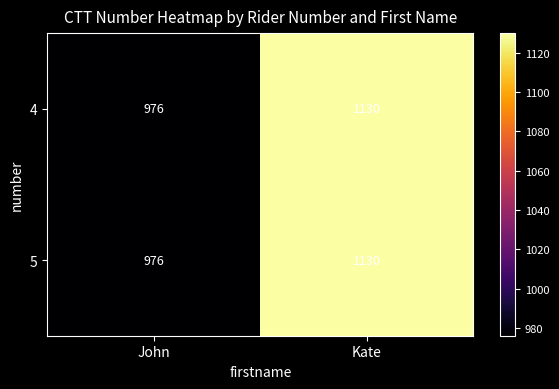

True or false: 5 has a value of 1130 at Kate.

True